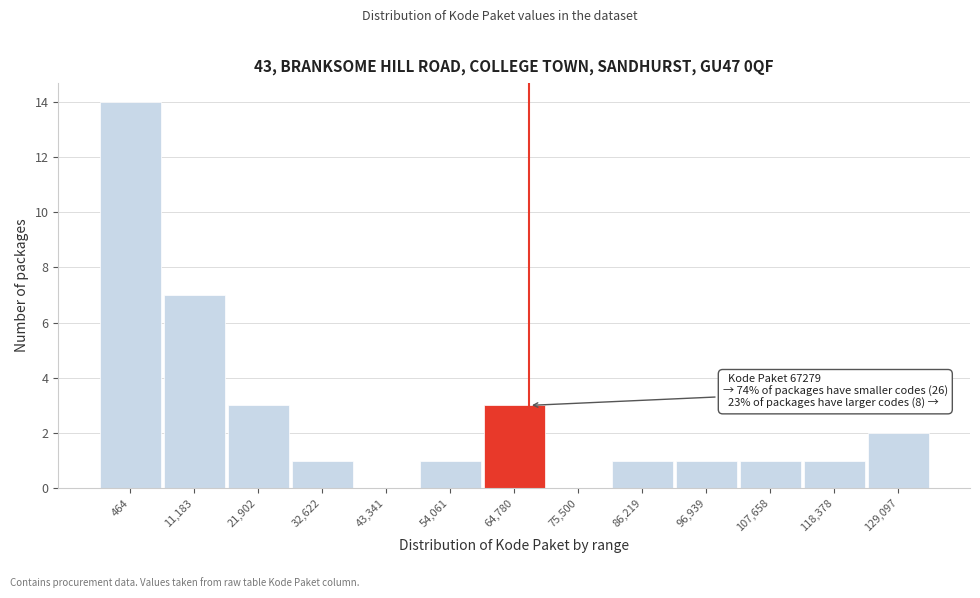

Reading right to left, extract all data points from this chart.

129,097=2	118,378=1	107,658=1	96,939=1	86,219=1	75,500=0	64,780=3	54,061=1	43,341=0	32,622=1	21,902=3	11,183=7	464=14